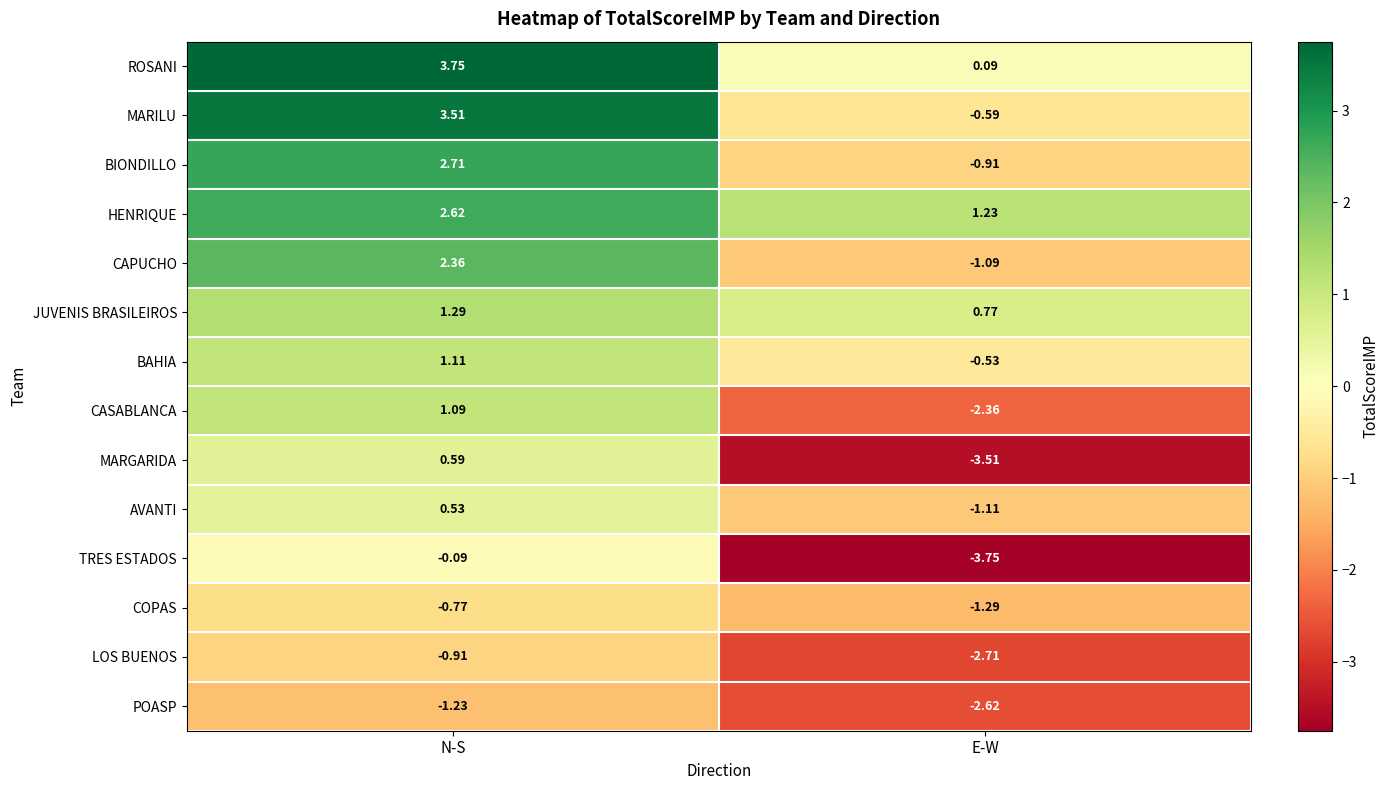

At which category does the chart reach its peak across all series?

N-S